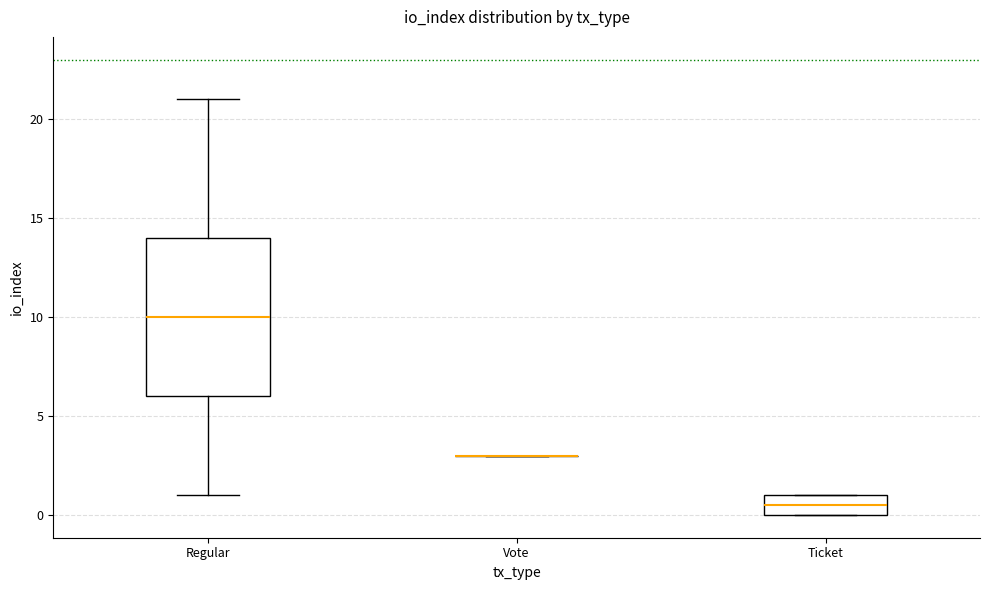

Reading left to right, transcribe this box plot: for each box, give where its median line is, the range the box spans, and where its two whiskers end, as read against the y-axis. The values are not printed on the chart, so give them approximately, as read against the axis.

Regular: median 10.0, box 6.0 to 14.0, whiskers 1.0 to 21.0
Vote: box collapsed to a line at 3.0, whiskers 3.0 to 3.0
Ticket: median 0.5, box 0.0 to 1.0, whiskers 0.0 to 1.0